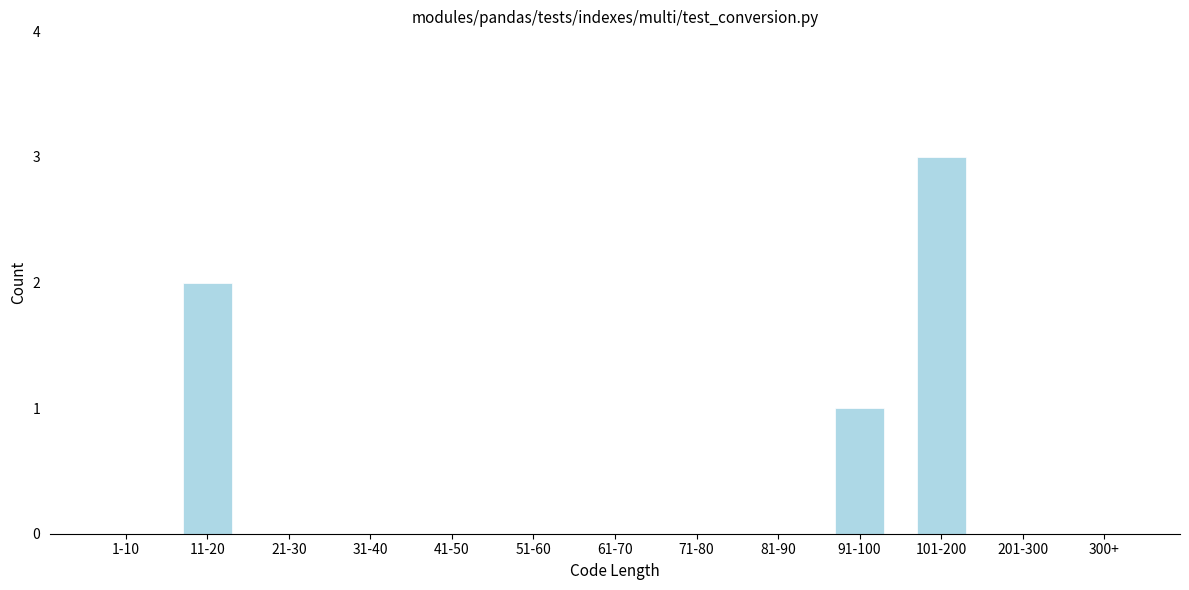

Reading left to right, extract all data points from this chart.

1-10=0	11-20=2	21-30=0	31-40=0	41-50=0	51-60=0	61-70=0	71-80=0	81-90=0	91-100=1	101-200=3	201-300=0	300+=0